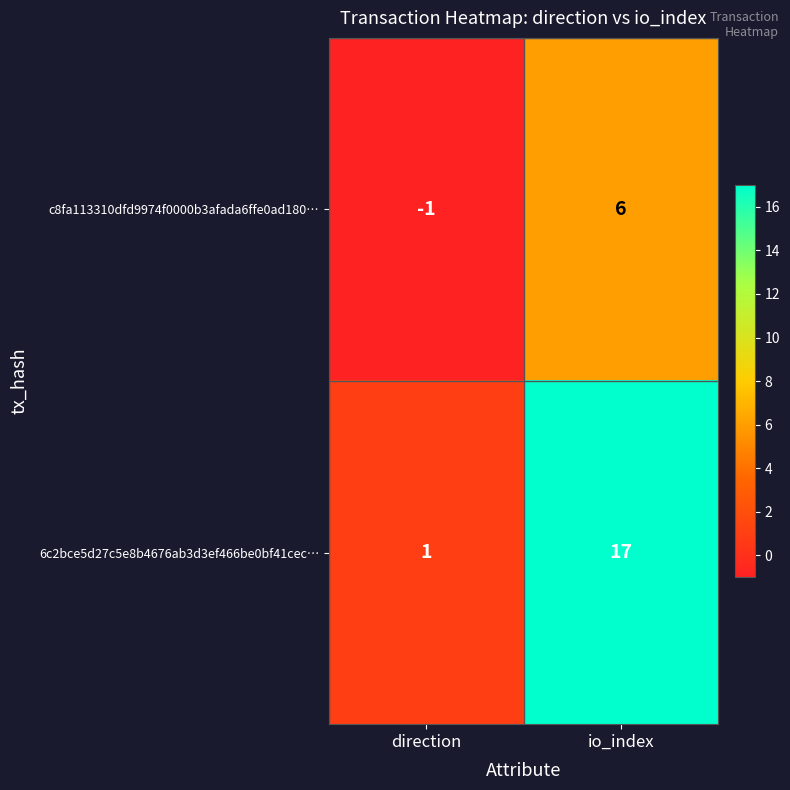

What is the minimum value shown in the chart?

-1